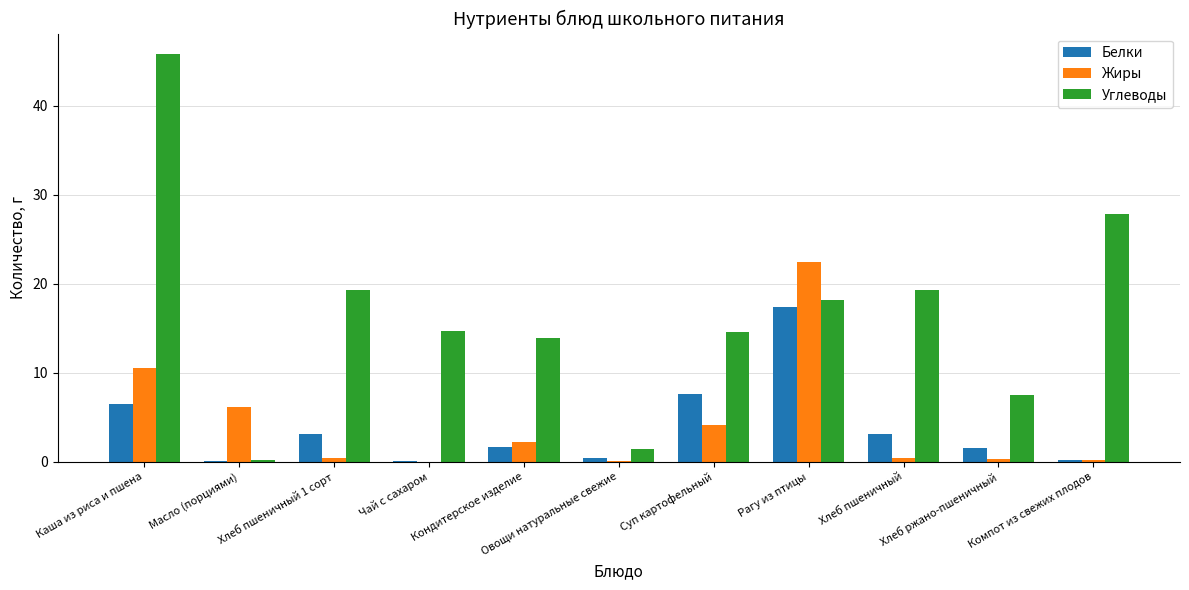

Are the bars horizontal?

No